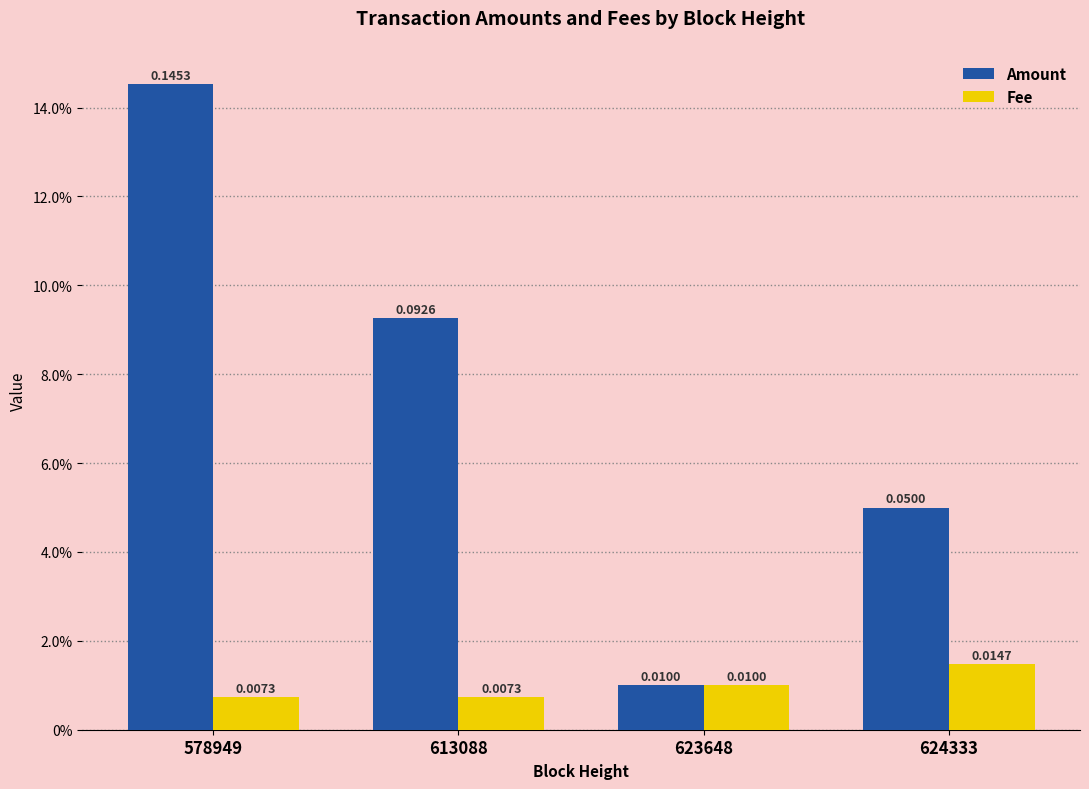

Are the bars horizontal?

No